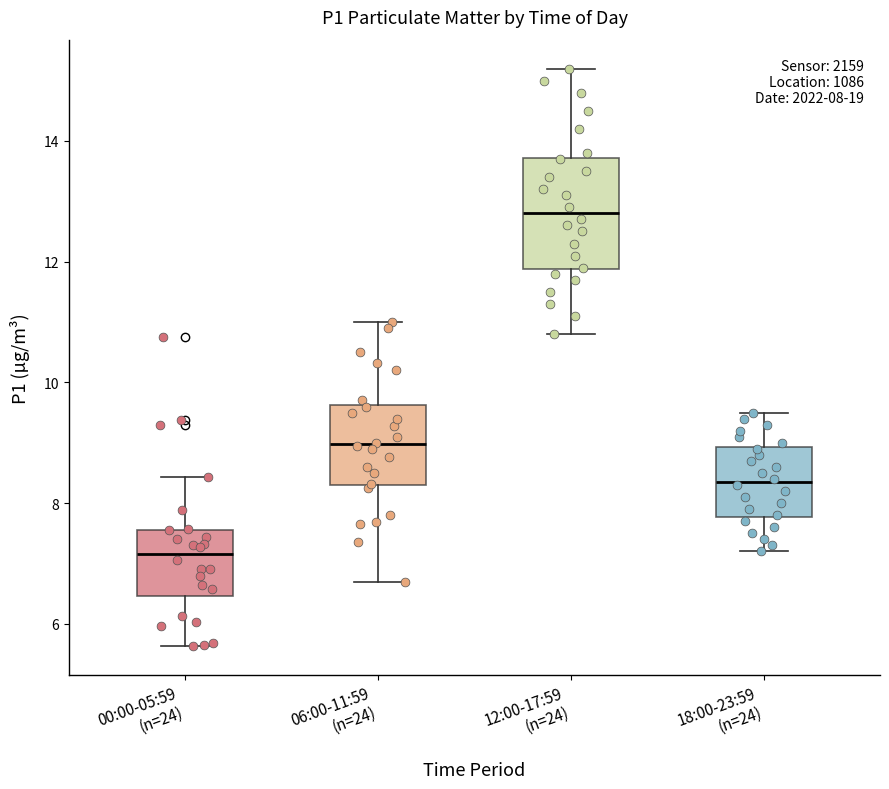

Comparing the boxes themselves (not the whiskers), which one is the tallest?

12:00-17:59 (n=24)